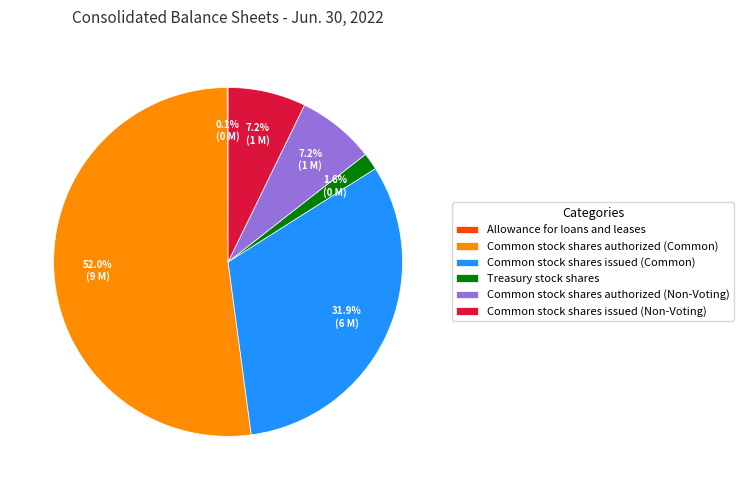

Which category has the biggest portion of the pie?

Common stock shares authorized (Common)